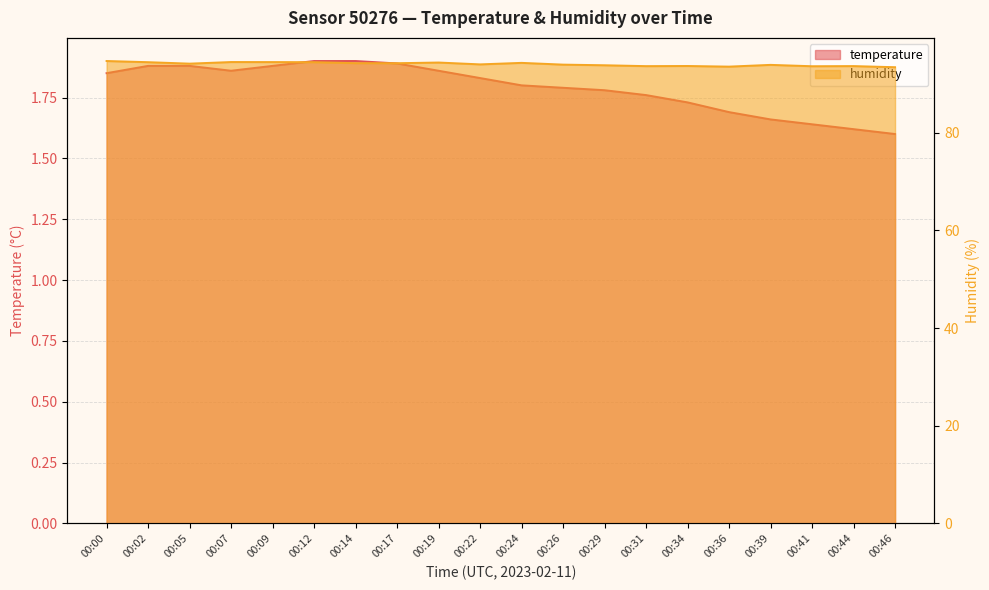

What is the value of the temperature point at the 20th from the left?

1.6